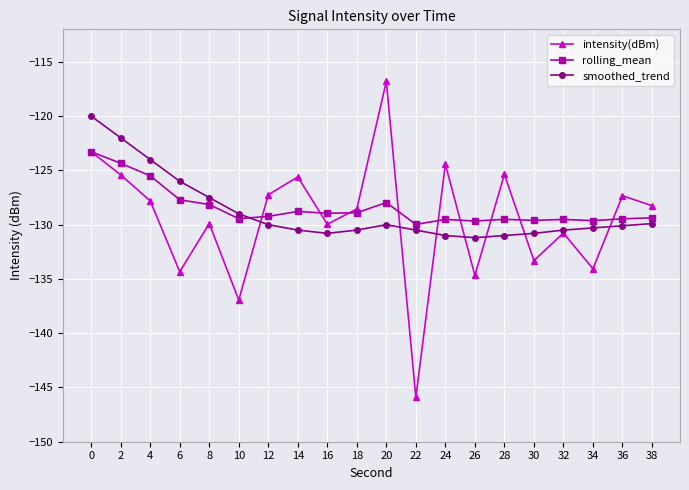

What is the value of the smoothed_trend point at the 13th from the left?

-131.0